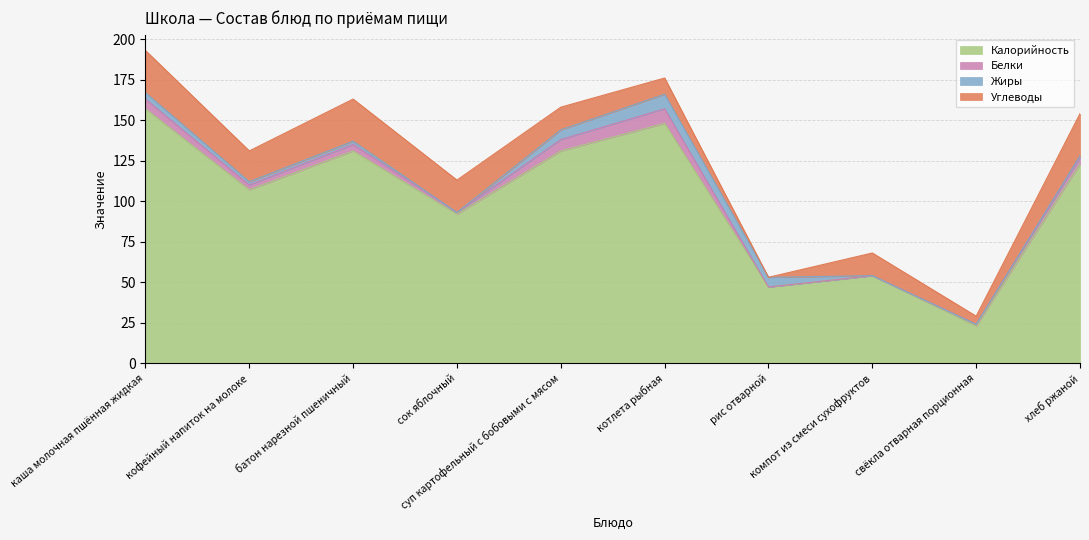

Reading left to right, list all the values displayed in this chart.

Калорийность: 157	107	131	92	131	148	47	54	23	123
Белки: 6	3	4	1	7	9	0	0	1	4
Жиры: 4	2	2	0	6	9	6	0	0	1
Углеводы: 26	19	26	20	14	10	0	14	5	26